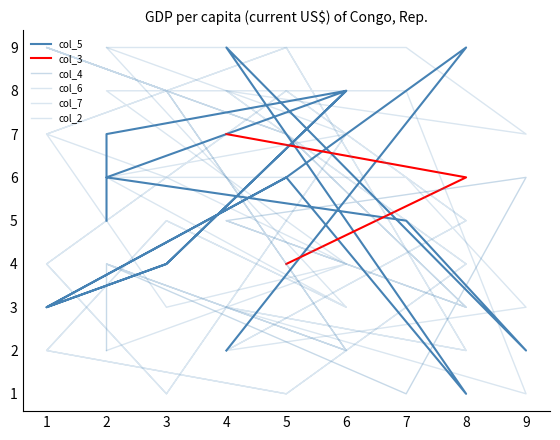

Is this an area chart (filled region under the line)?

No